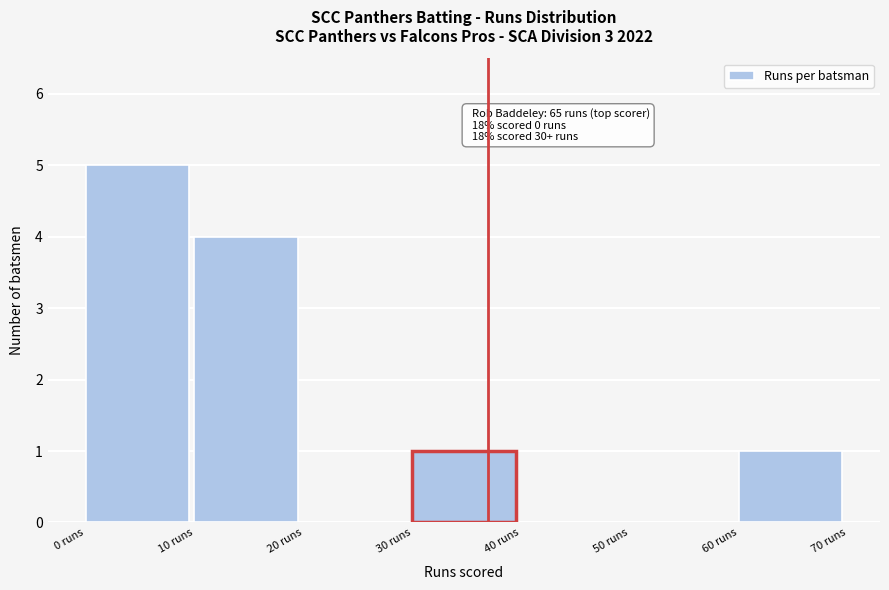

Which range on the x-axis has the tallest bar?

0 to 10